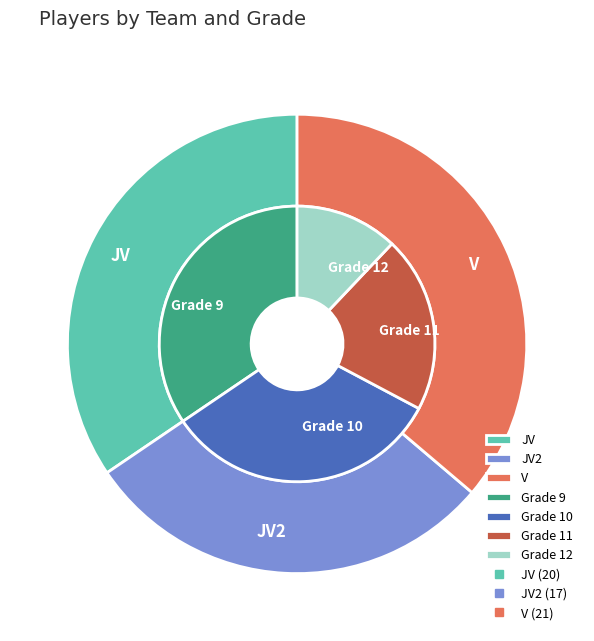

Rank the categories by value from highest to lowest.

V, JV, JV2